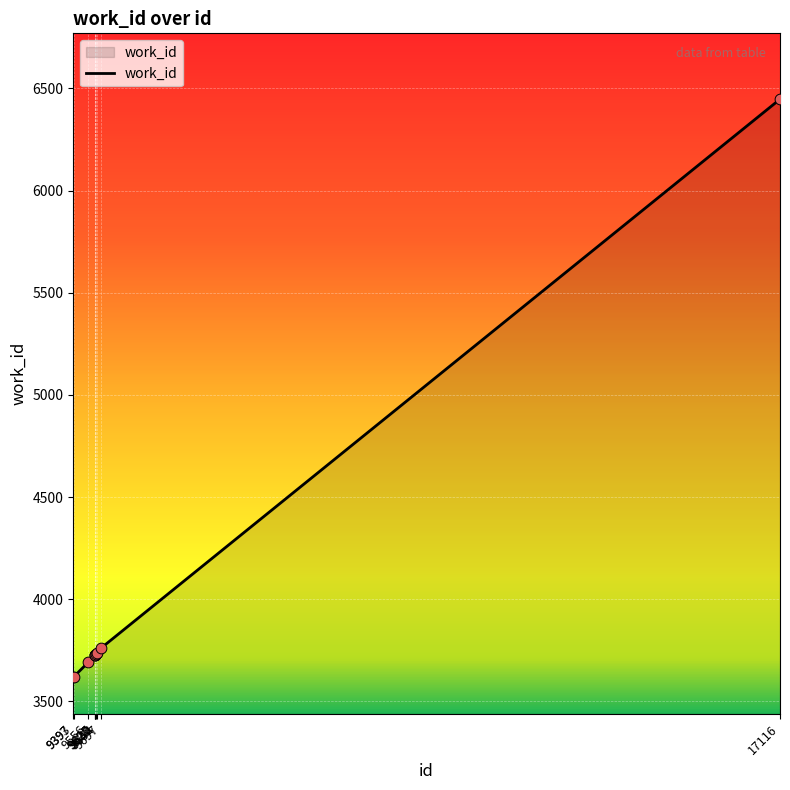

Between 9628 and 9697, which is larger?

9697